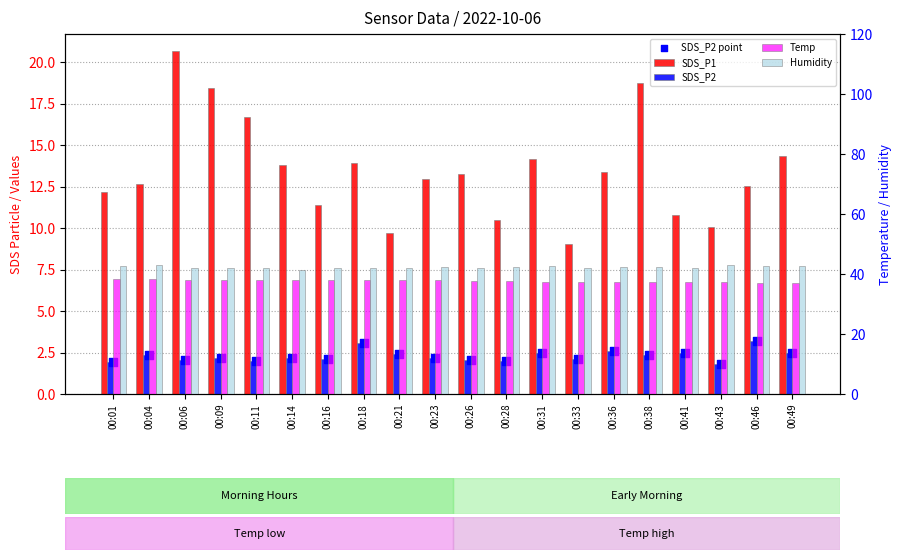

At which category is the sum across all series the highest?

00:06